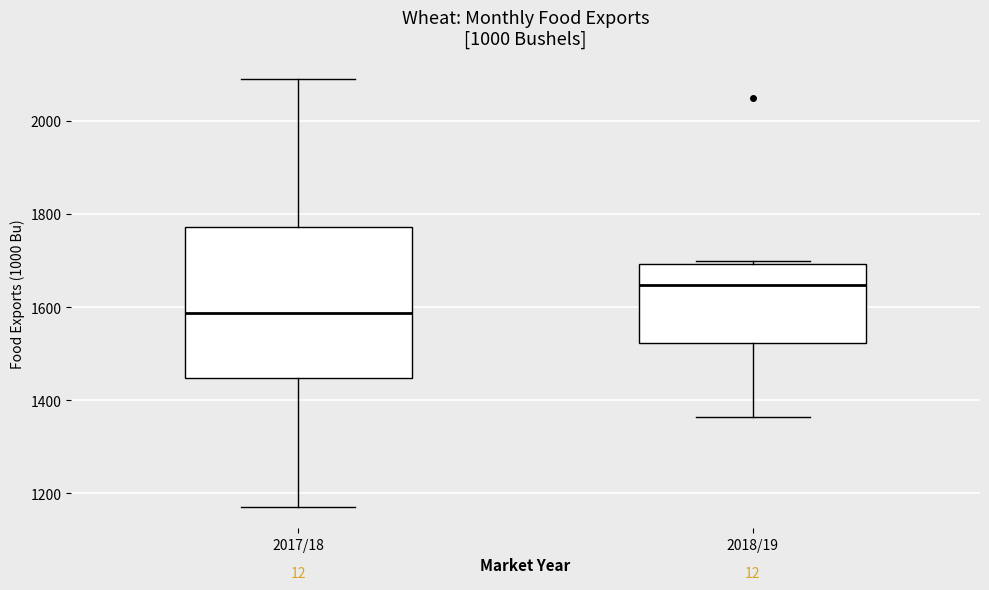

Where is the upper edge of the box for 2017/18 on the y-axis? The values are not printed on the chart, so give them approximately, as read against the axis.

1780